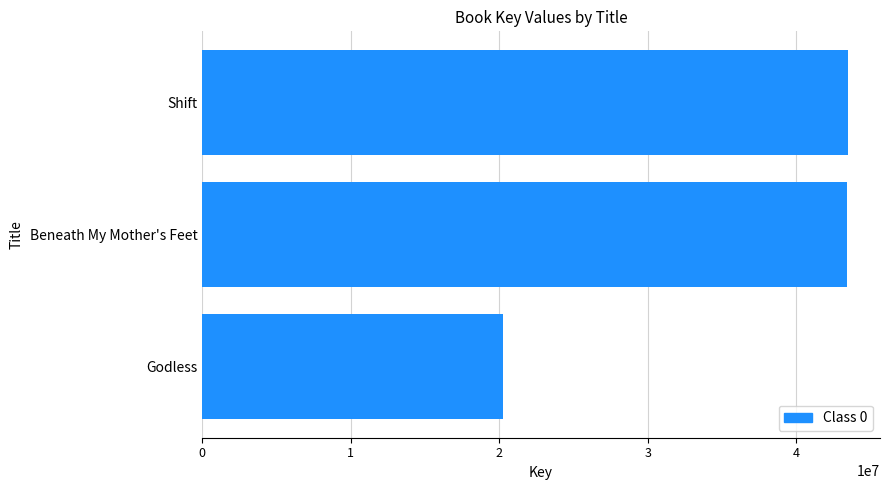

What is the sum of all values?

107180271